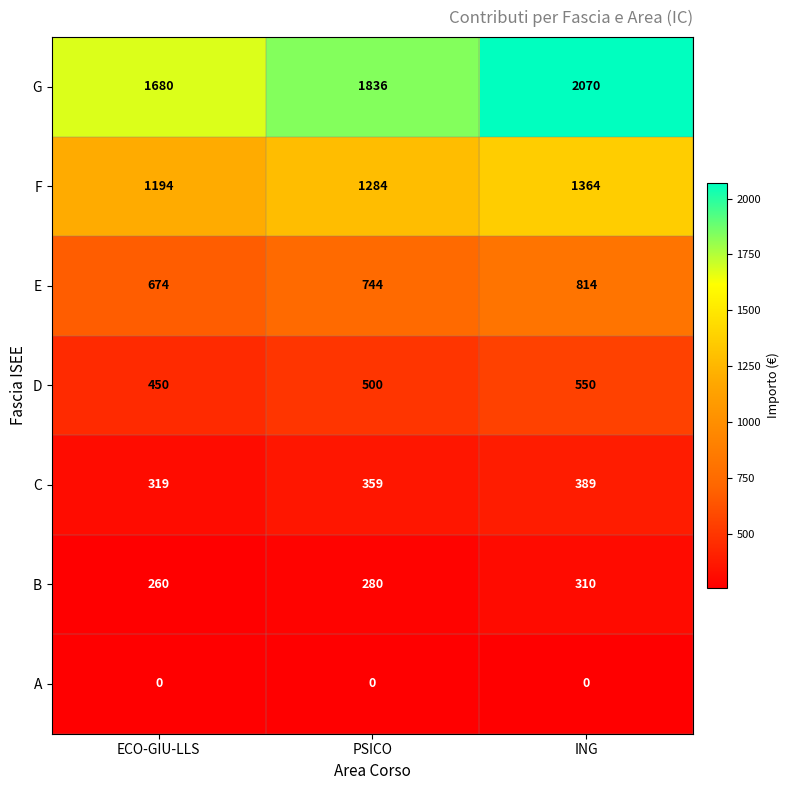

How many E values are between 674 and 814?

3